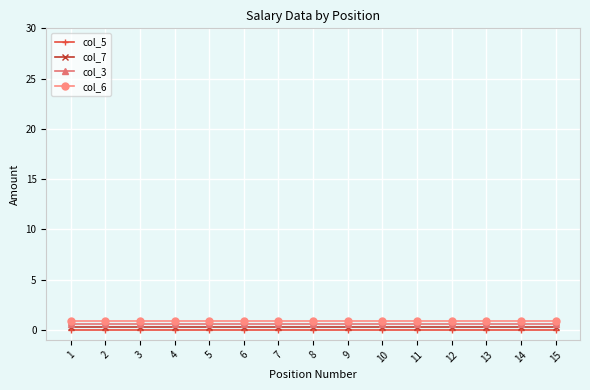

True or false: col_6 has a value of 0.9 at 15.

True